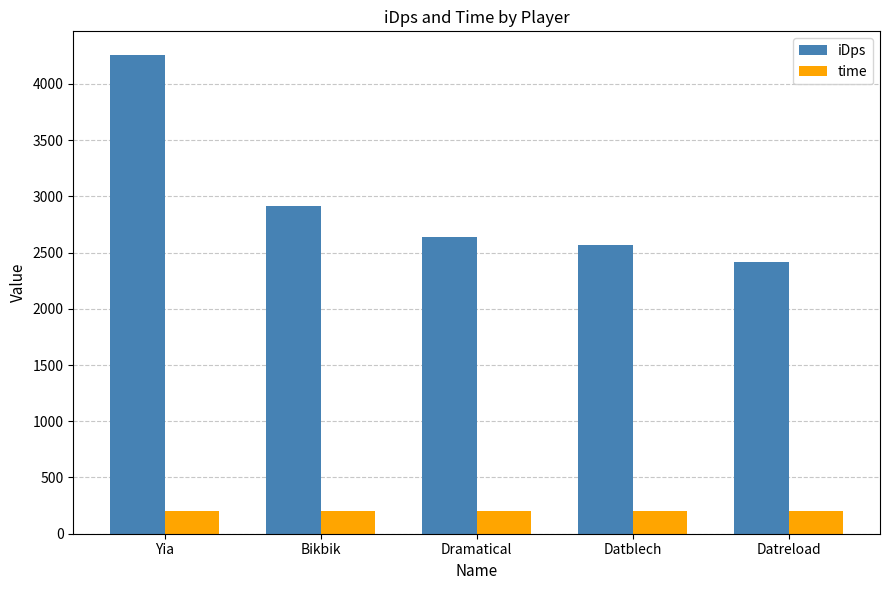

What is the average value of the iDps series?

2956.9